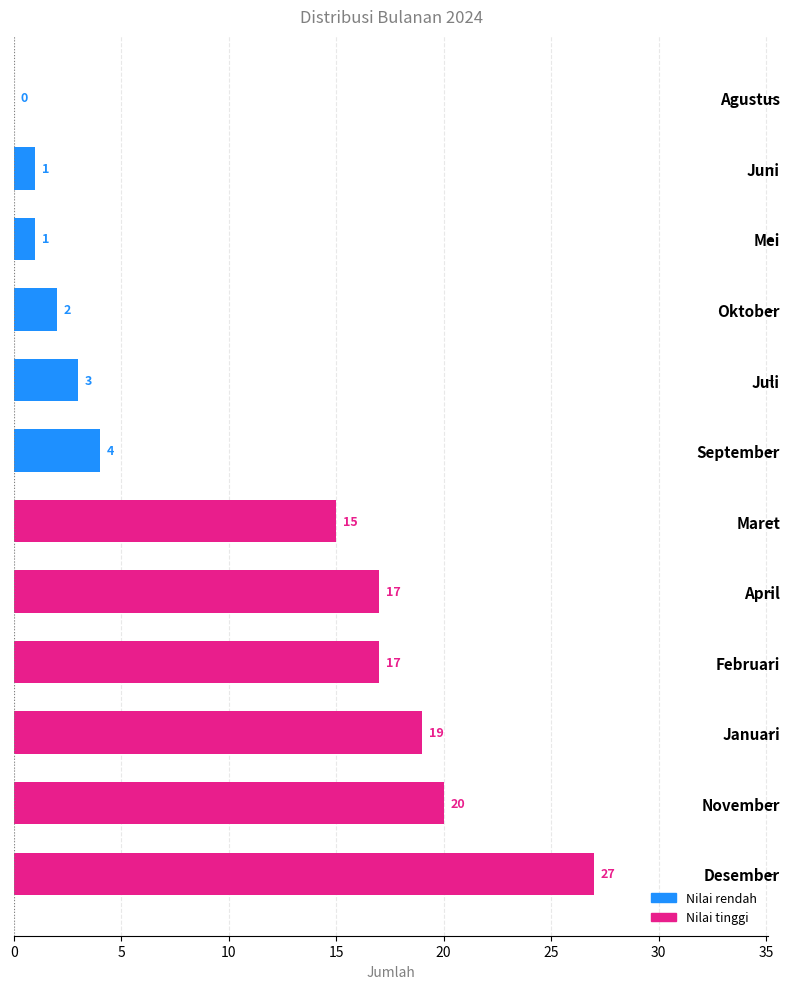

The value at November is 34. True or false?

False